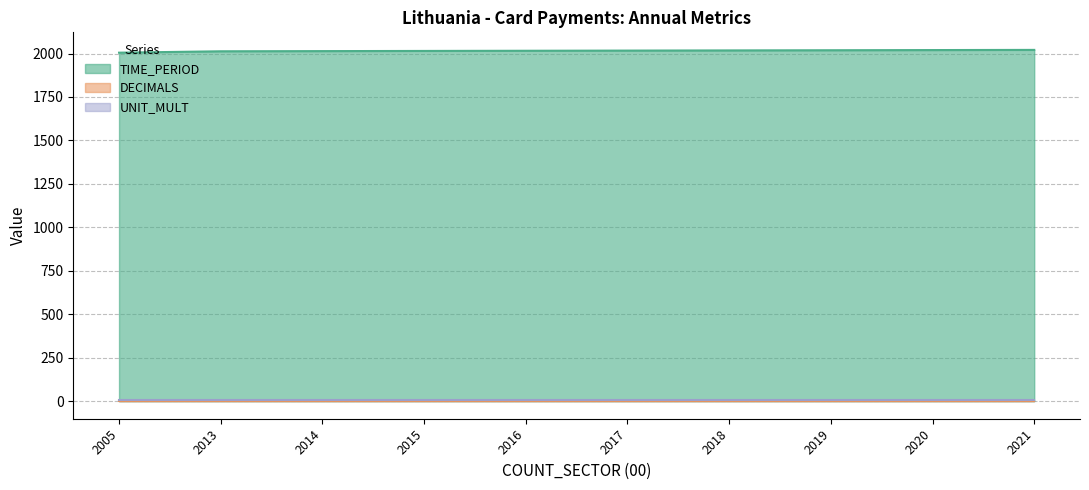

What is the highest value of the DECIMALS series?

3